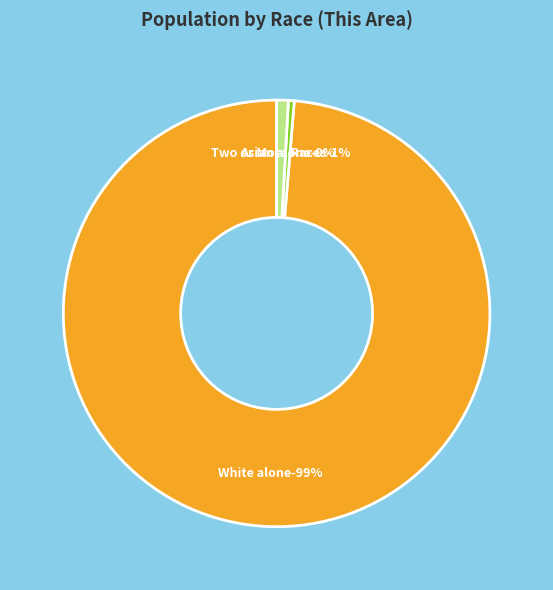

Is there any slice that represents more than half of the pie?

Yes